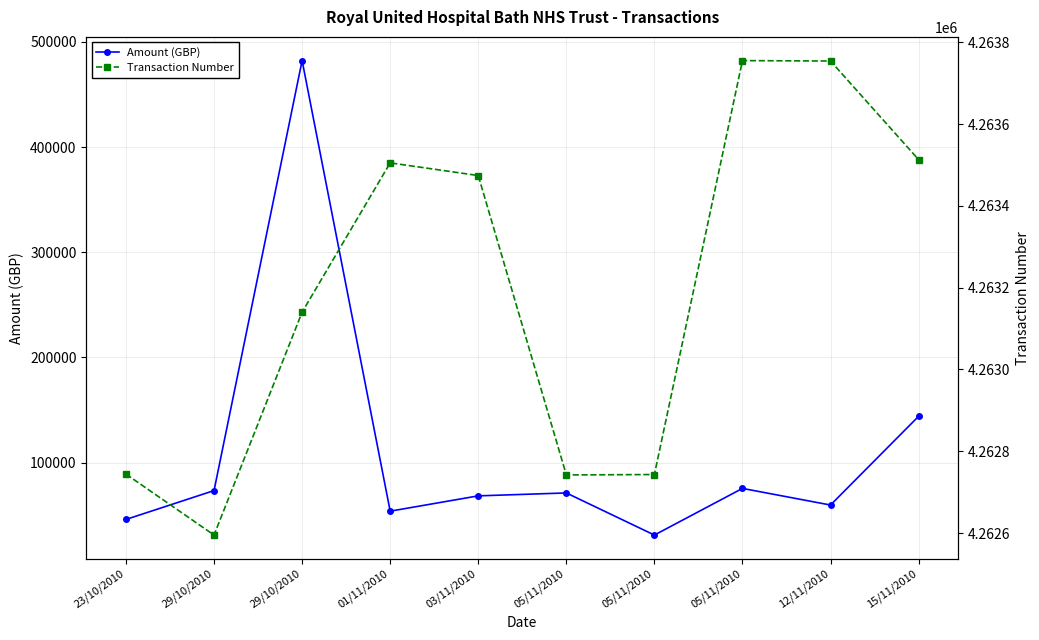

Reading right to left, what are all the values shown in this chart?

Amount (GBP): 143944.4	59571.7	75381.1	31014.9	71072.1	68295.9	53734.4	482234.2	73323.8	45866.3
Transaction Number: 4263513.0	4263754.0	4263755.0	4262743.0	4262742.0	4263474.0	4263505.0	4263140.0	4262595.0	4262744.0